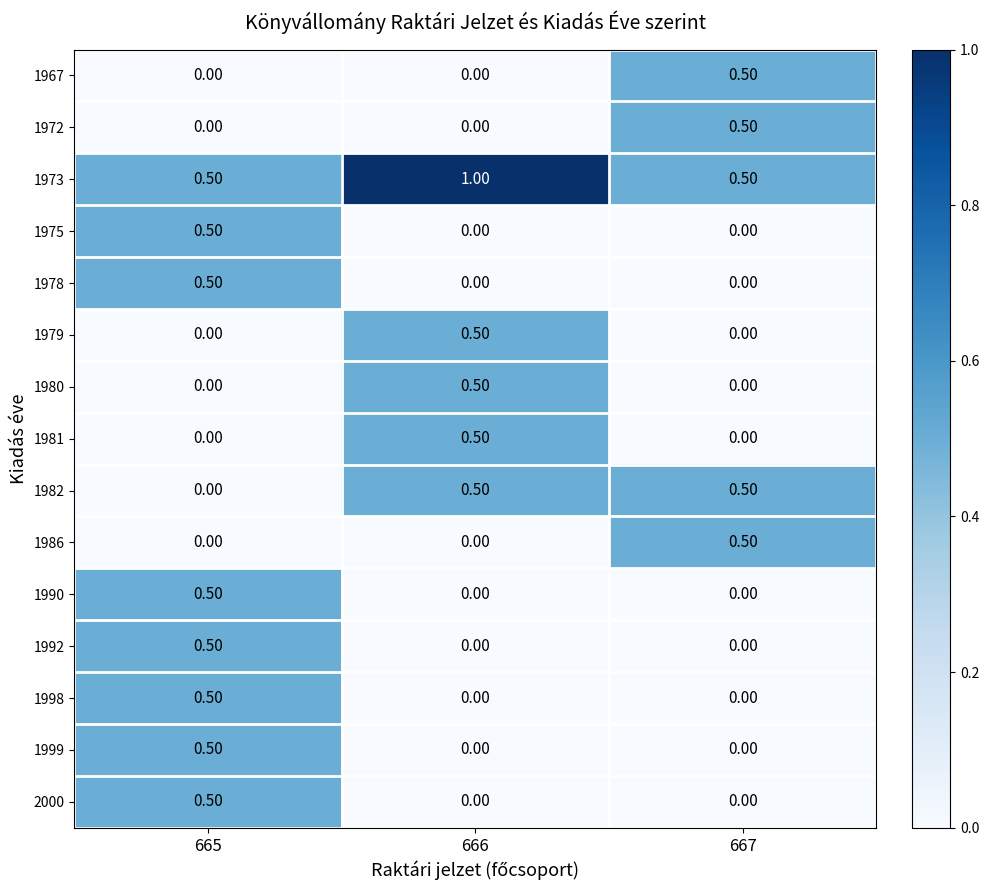

What is the difference between the highest and lowest values at 665?

0.5